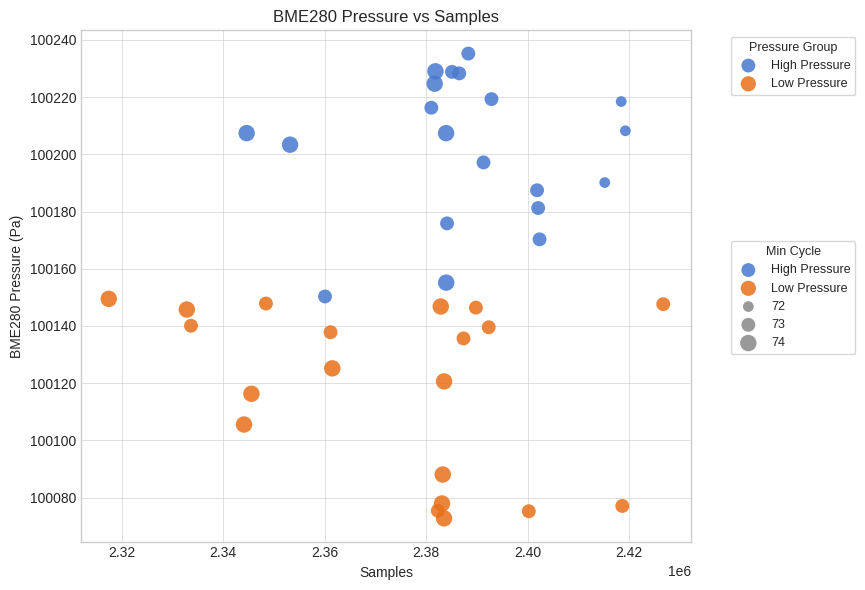

Which series contains the lowest Y value?

Low Pressure